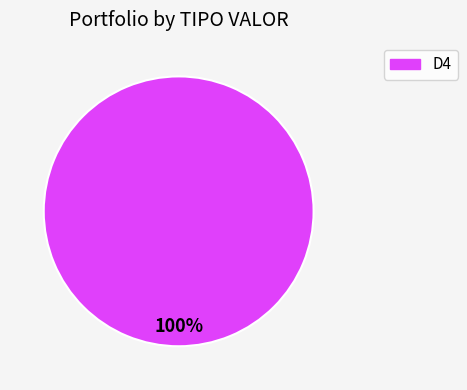

To the nearest percent, what percentage of the pie is D4?

100%